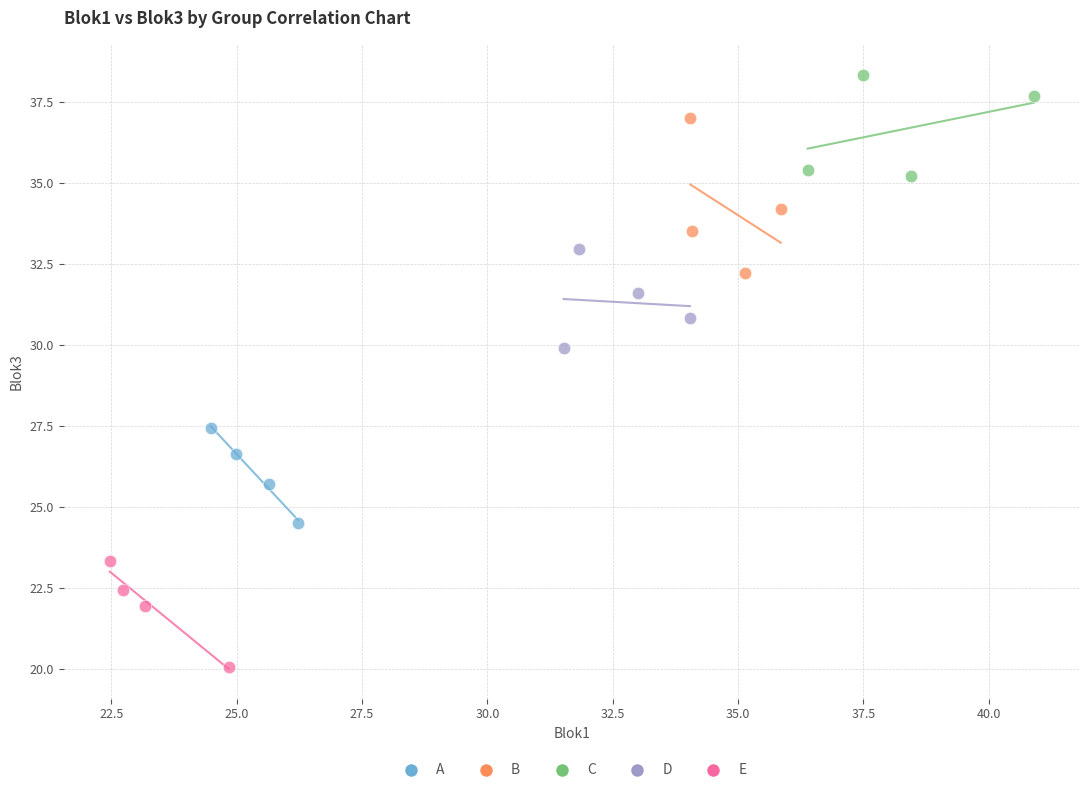

Which series contains the highest Y value?

C